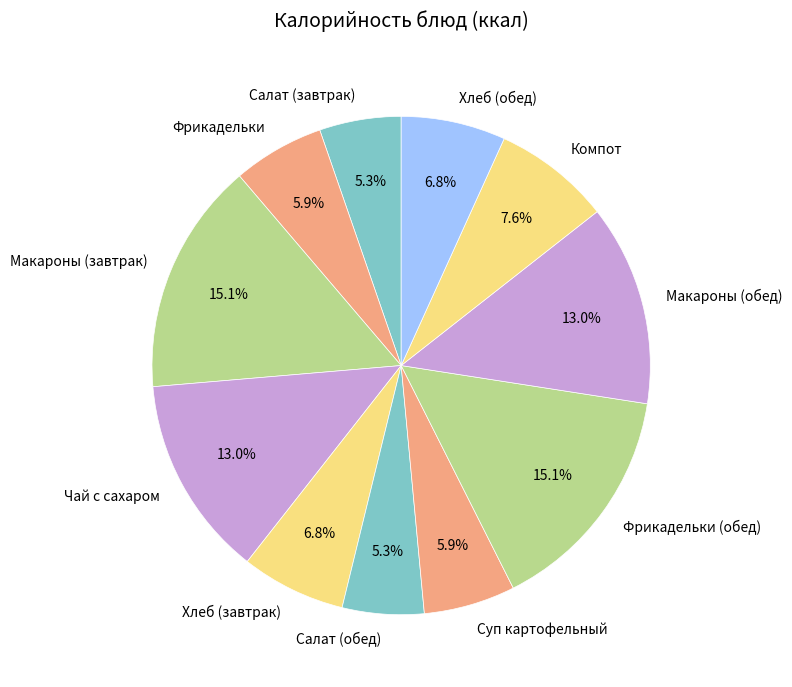

To the nearest percent, what is the difference between the largest and smallest slice percentages?

10%